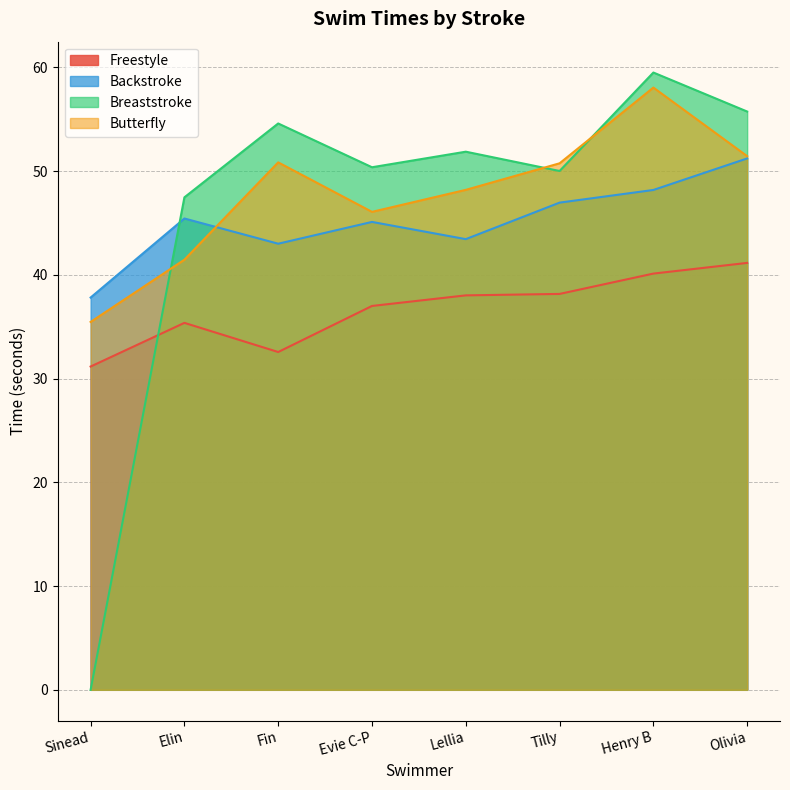

What is the value of the Freestyle point at the 1st from the left?

31.2